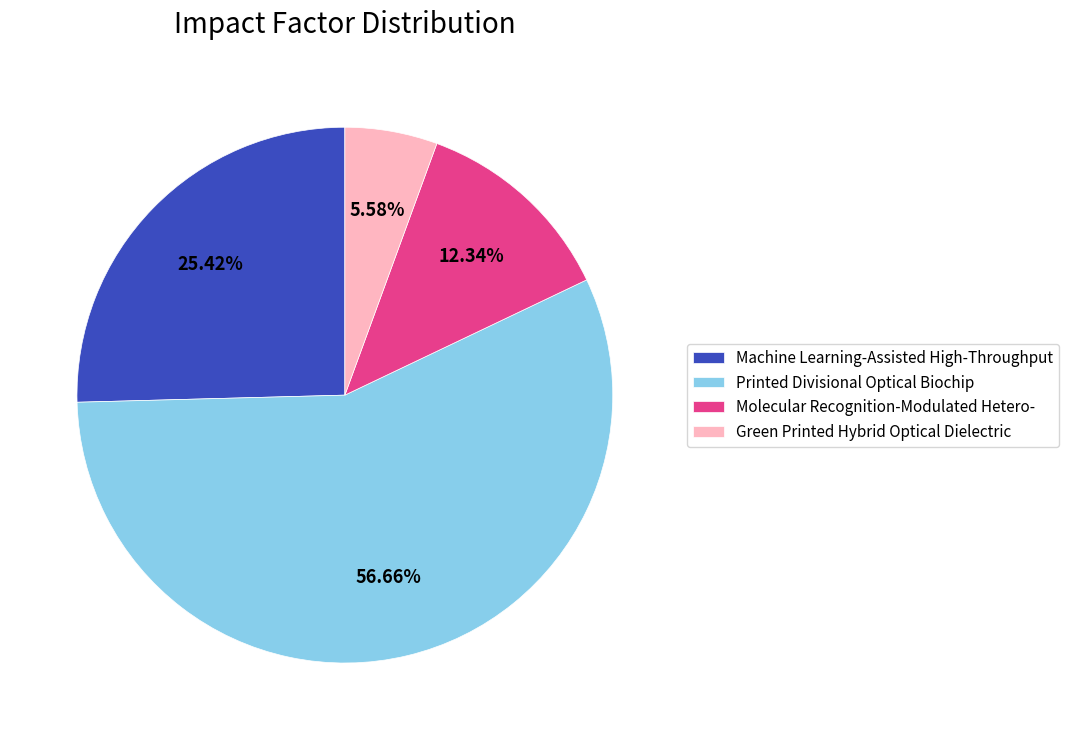

True or false: Machine Learning-Assisted High-Throughput accounts for 25% of the total.

True